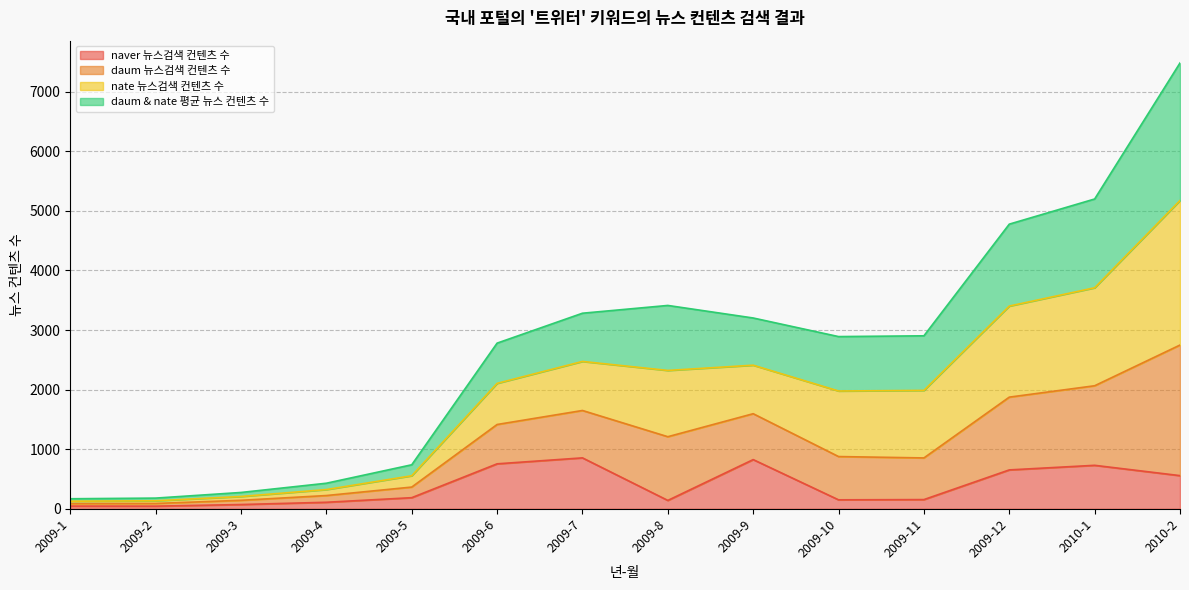

How many categories are shown in the chart?

14